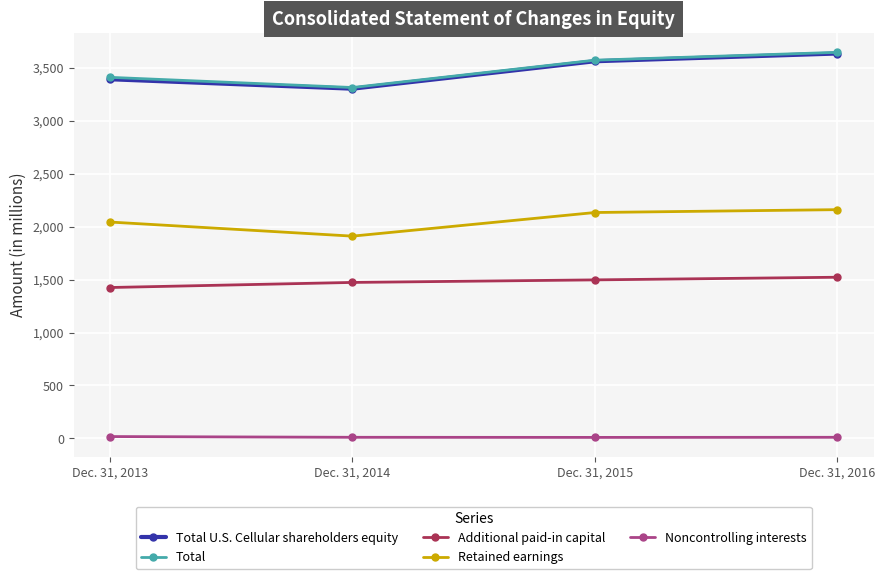

How many Total U.S. Cellular shareholders equity values are between 3391 and 3634?

3